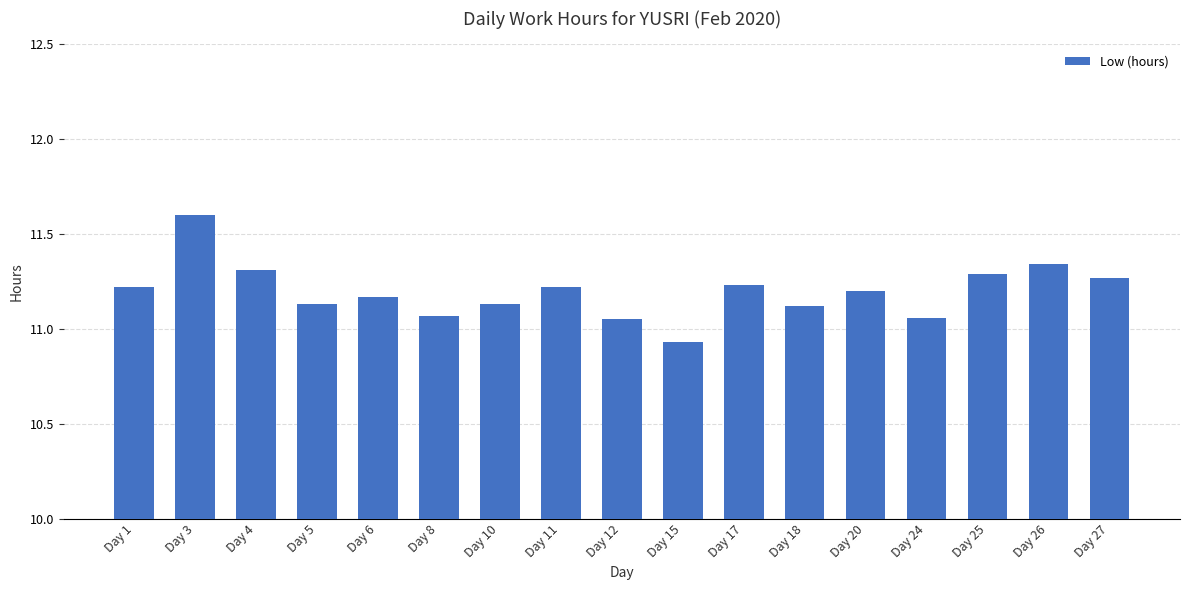

What is the difference between the values at Day 26 and Day 24?

0.3